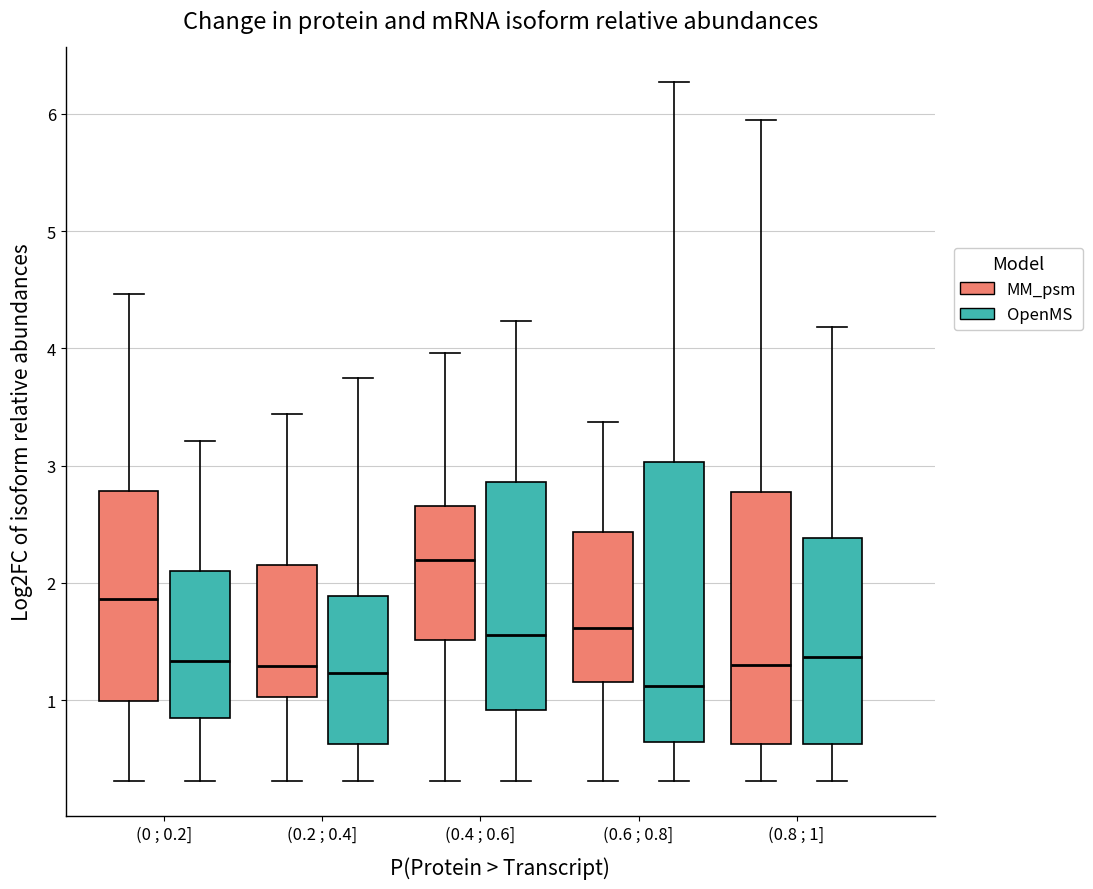

Which box has the highest median line?

(0.4 ; 0.6] (MM_psm)